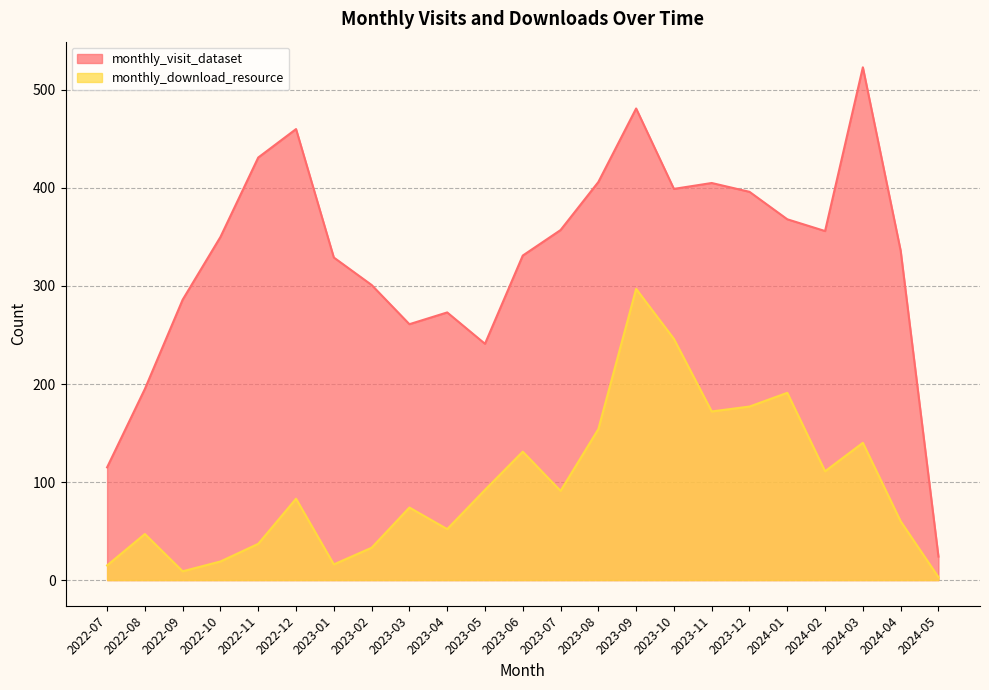

List the series in order of their overall mean, highest first.

monthly_visit_dataset, monthly_download_resource